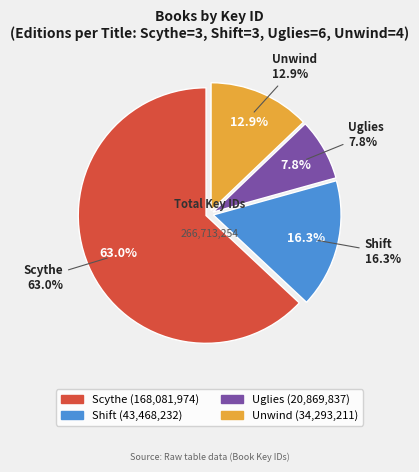

Does any single category account for the majority?

Yes